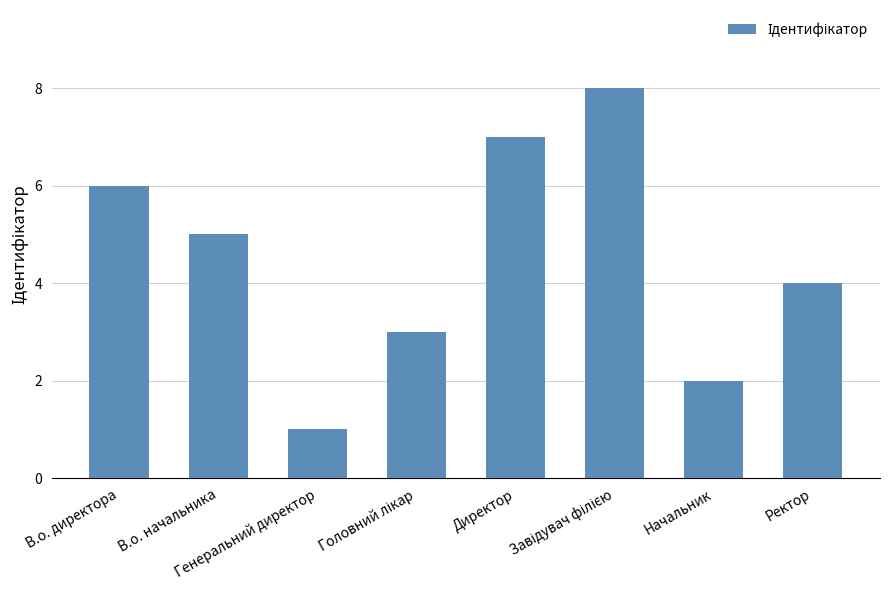

What is the sum of the values at Ректор and В.о. начальника?

9